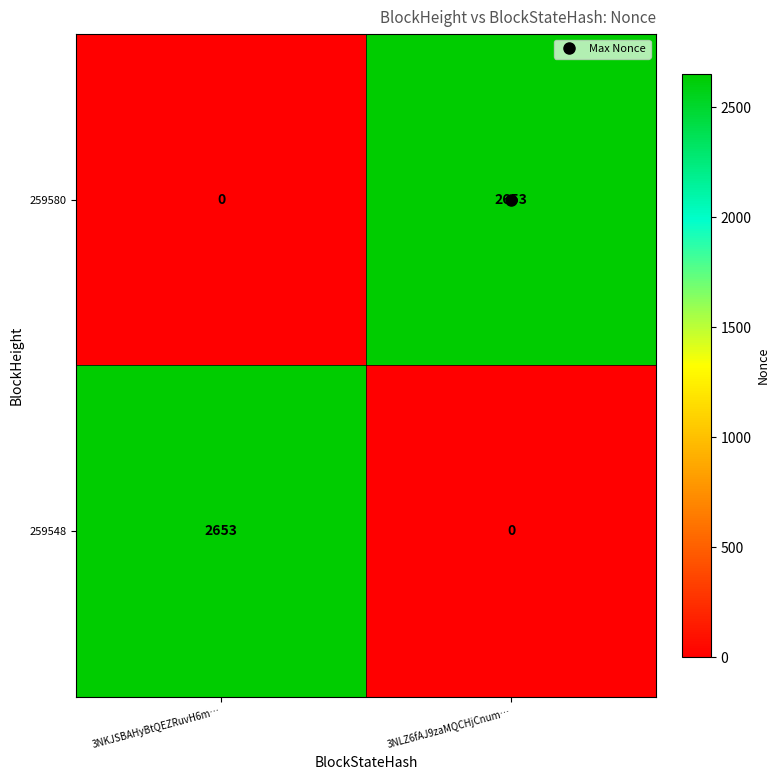

Where is 259548 nearest to the value 1326?

3NLZ6fAJ9zaMQCHjCnum…